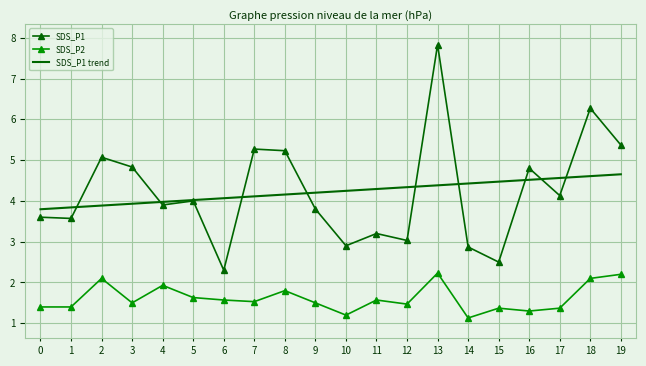

The SDS_P1 series shows 8.8 at 7. True or false?

False